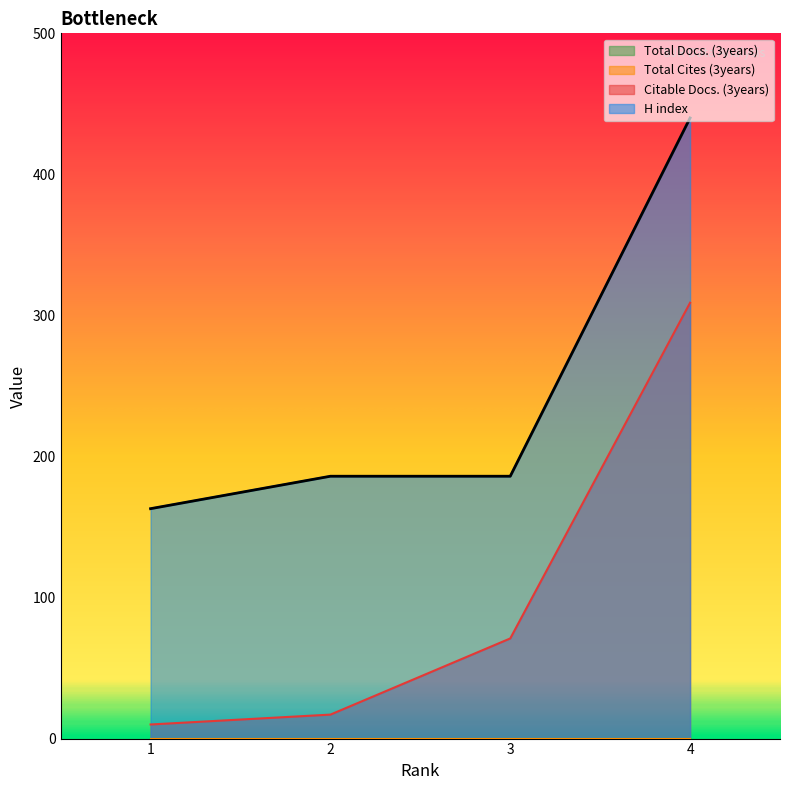

What is the highest value of the H index series?

440